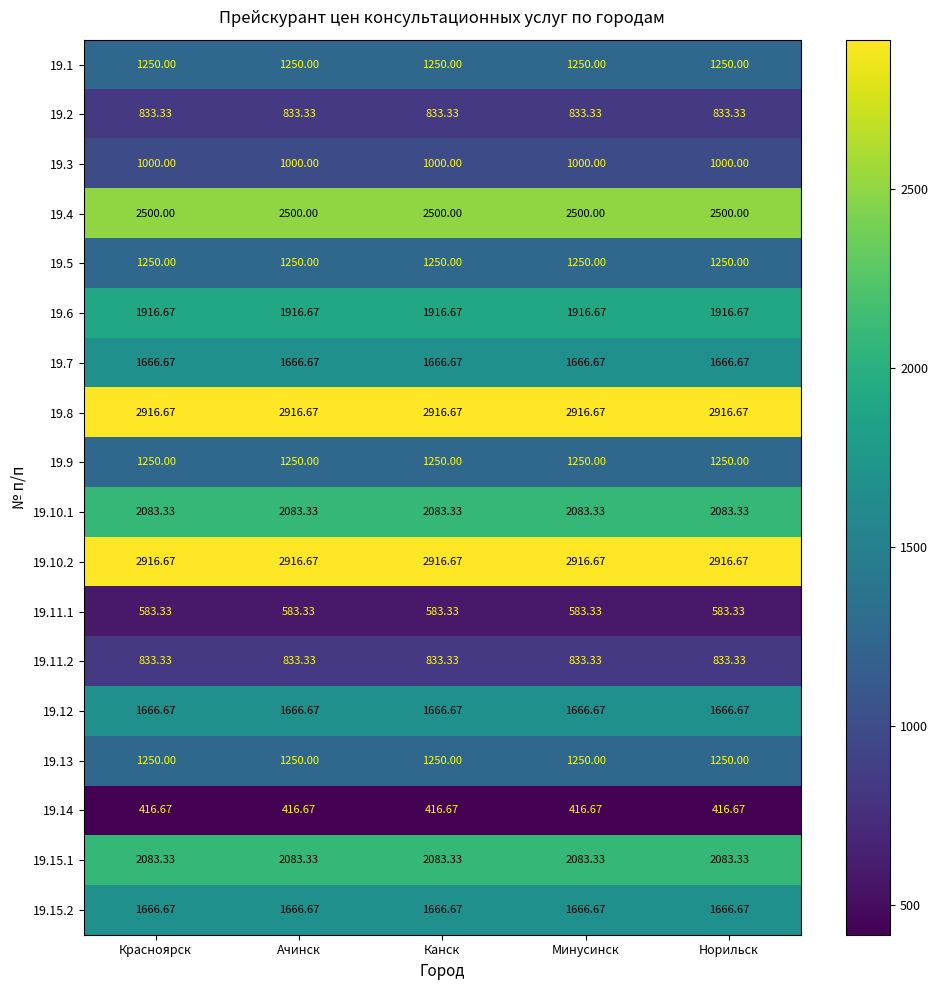

Is the value of 19.3 at Красноярск greater than the value of 19.5 at Ачинск?

No